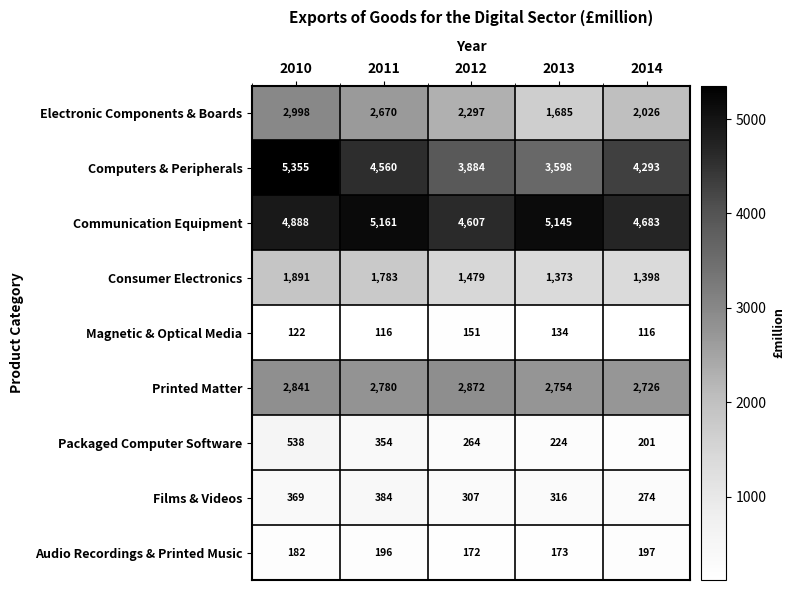

What is the difference between the maximum and minimum values in the Computers & Peripherals series?

1757